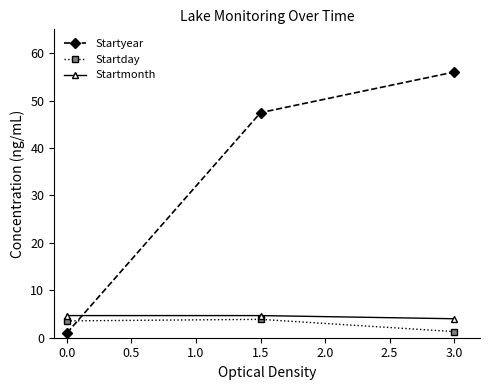

What position from the left is 0.0?

1